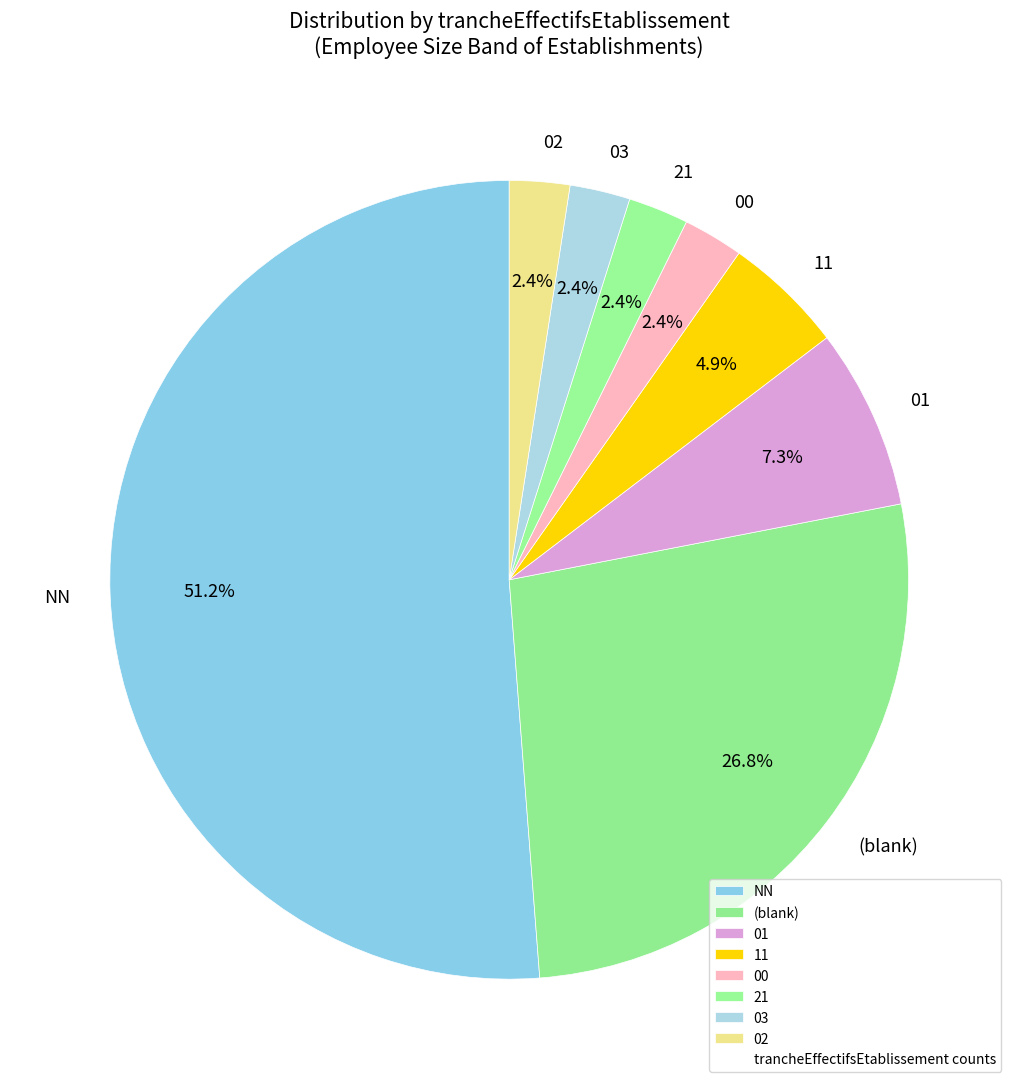

Count the number of slices in the pie.

8